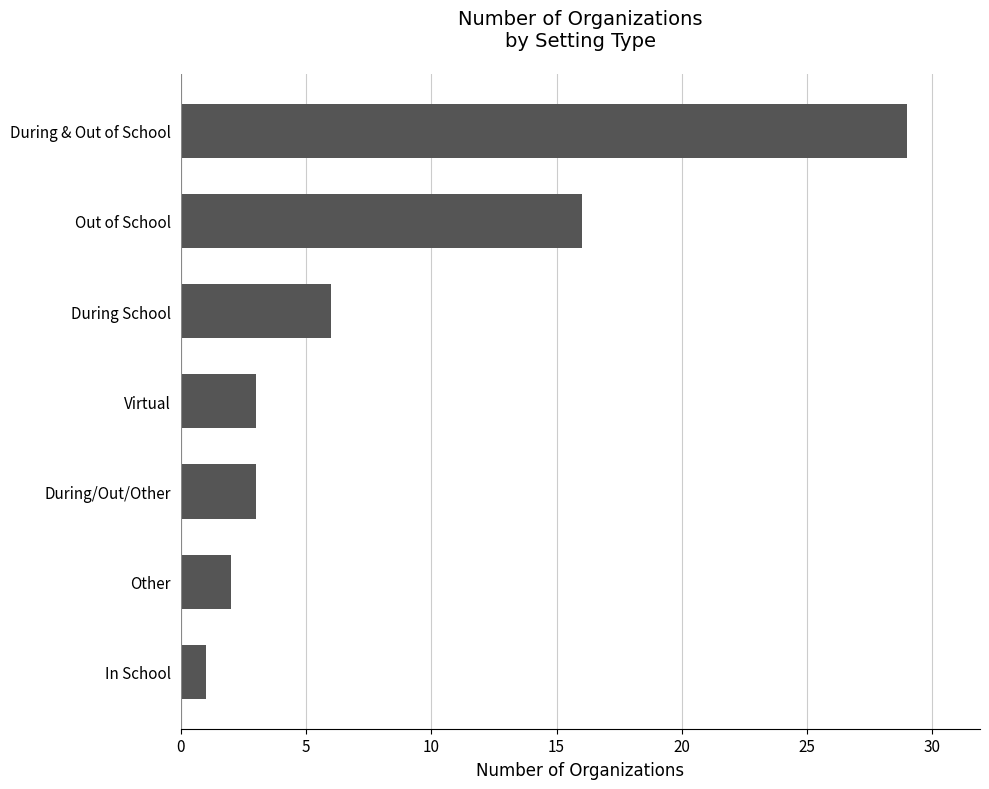

Reading bottom to top, what are all the values shown in this chart?

1	2	3	3	6	16	29